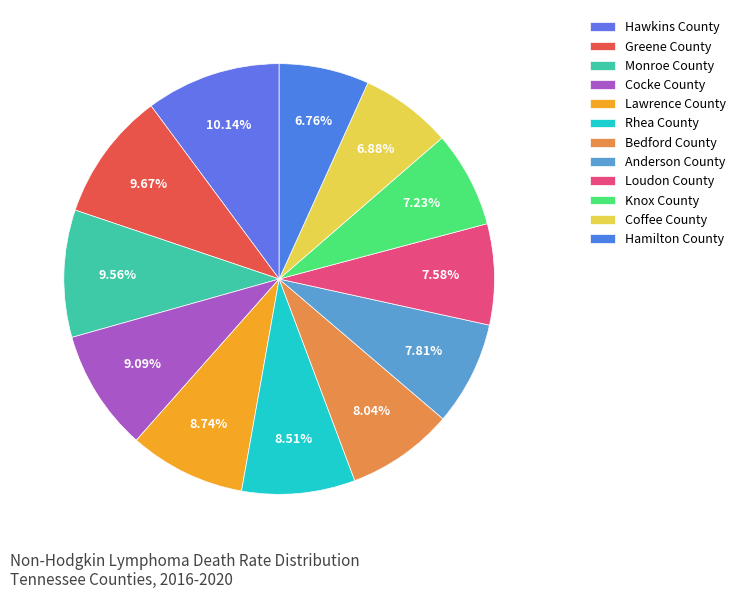

What is the smallest slice in the pie chart?

Hamilton County